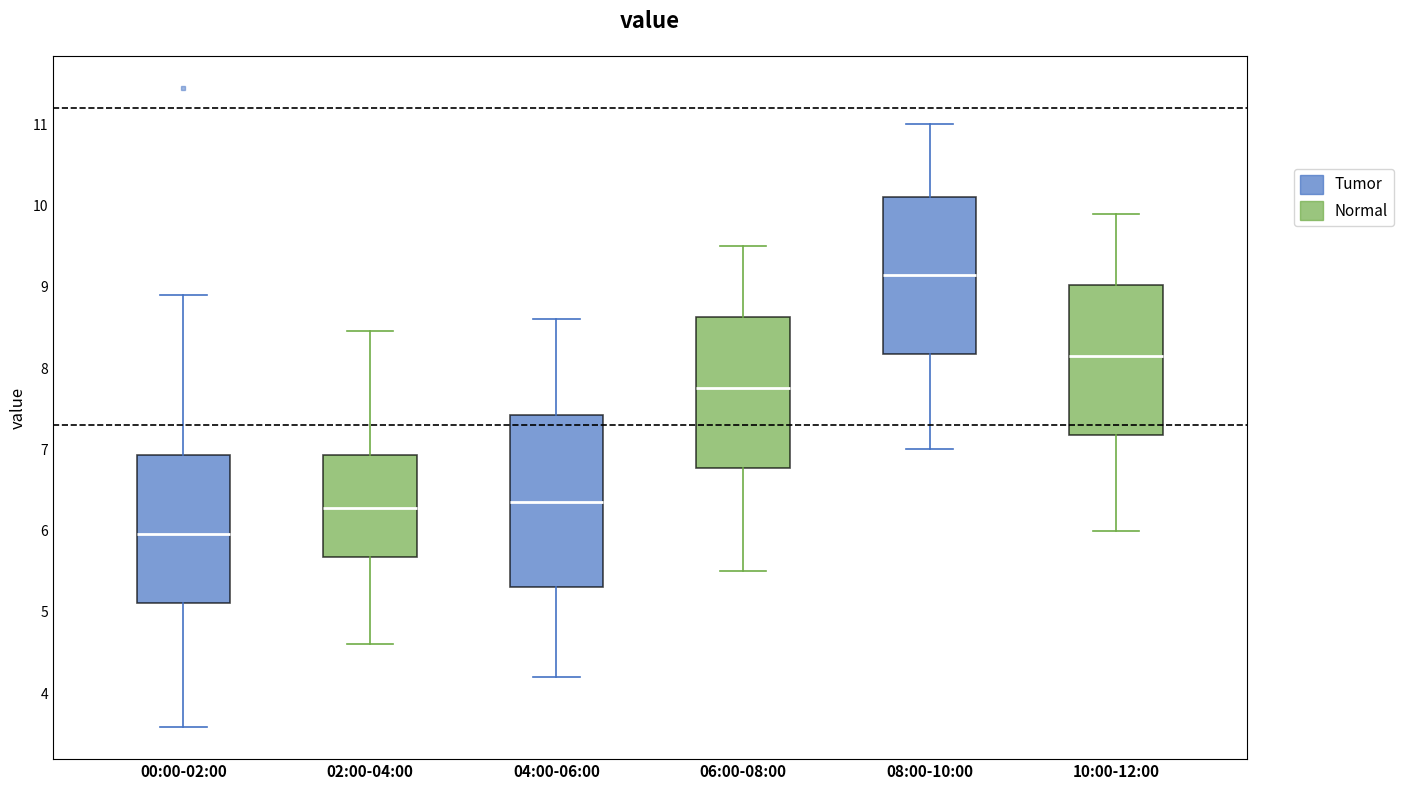

Reading left to right, transcribe this box plot: for each box, give where its median line is, the range the box spans, and where its two whiskers end, as read against the y-axis. The values are not printed on the chart, so give them approximately, as read against the axis.

00:00-02:00: median 6.0, box 5.1 to 6.9, whiskers 3.6 to 8.9
02:00-04:00: median 6.3, box 5.7 to 6.9, whiskers 4.6 to 8.5
04:00-06:00: median 6.4, box 5.3 to 7.4, whiskers 4.2 to 8.6
06:00-08:00: median 7.8, box 6.8 to 8.6, whiskers 5.5 to 9.5
08:00-10:00: median 9.2, box 8.2 to 10.1, whiskers 7.0 to 11.0
10:00-12:00: median 8.2, box 7.2 to 9.0, whiskers 6.0 to 9.9